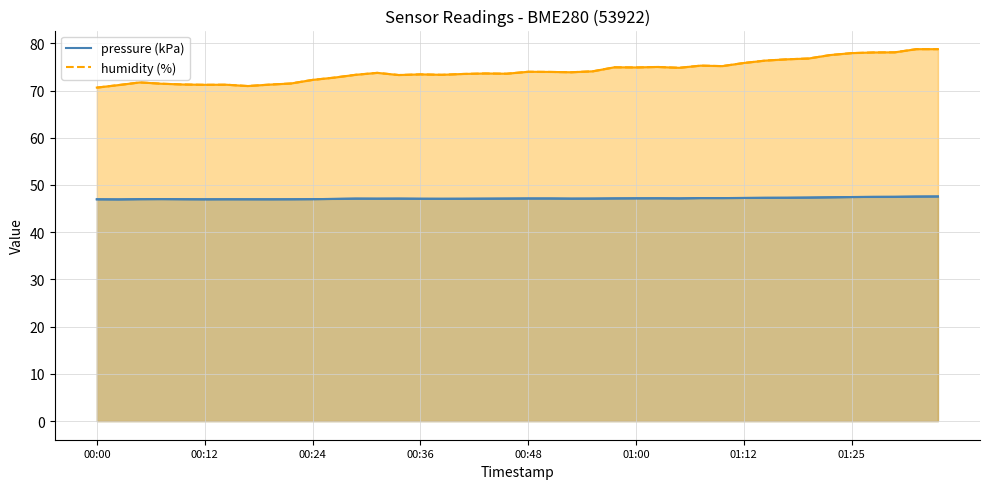

How many categories are shown in the chart?

40